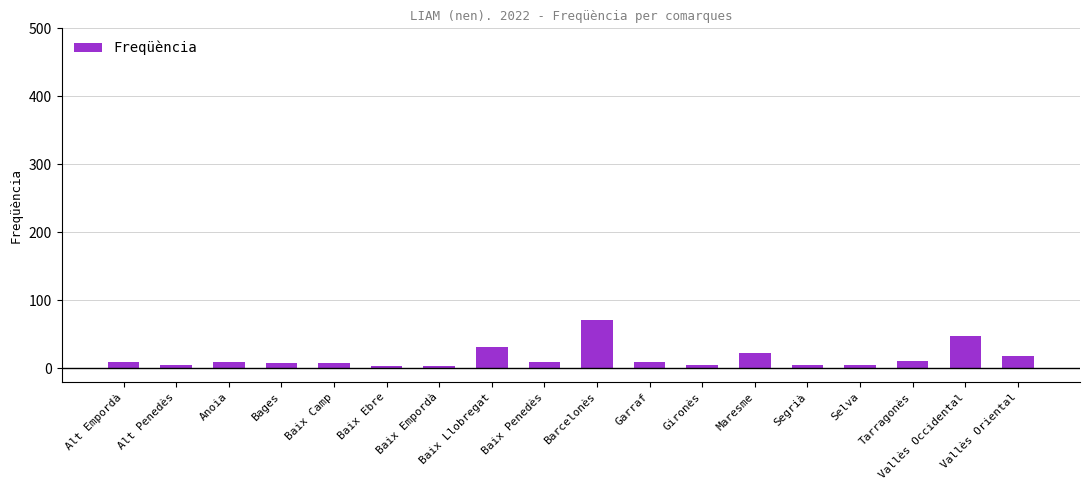

Where does the data first go above 9?

Alt Empordà